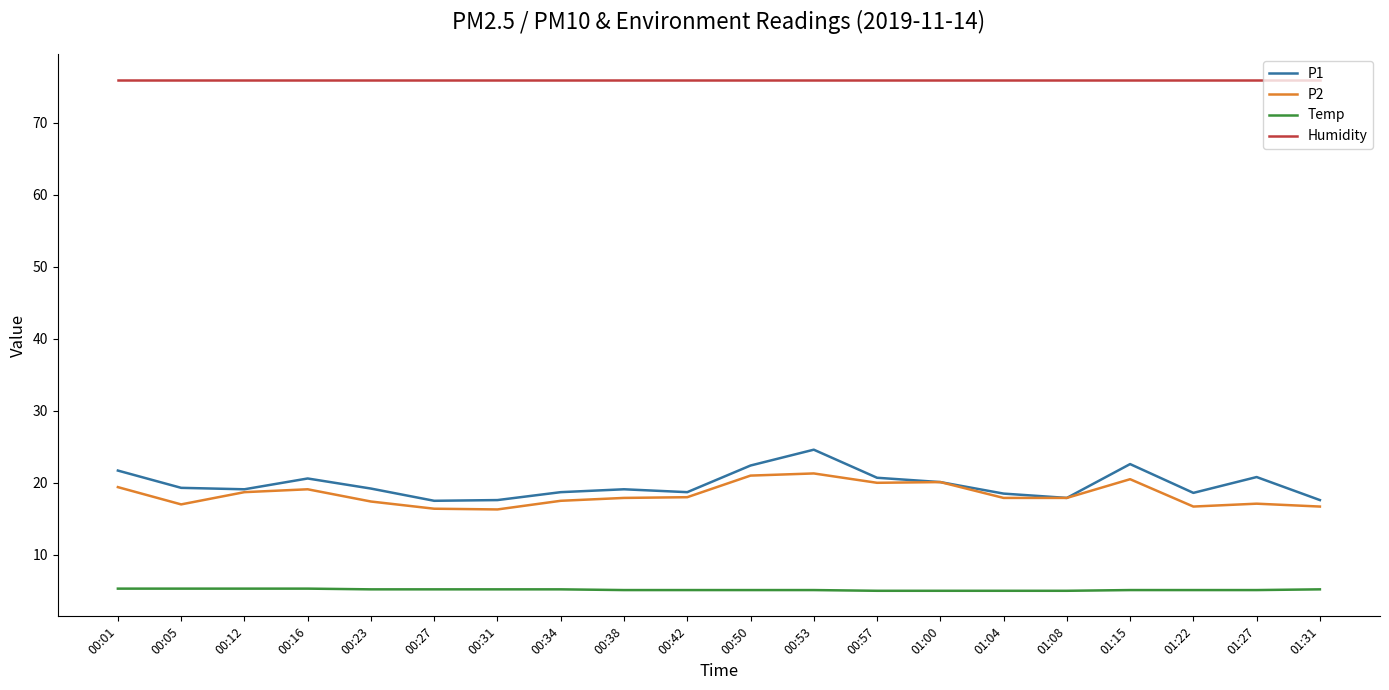

What is the total value across all series at 00:31?

115.1